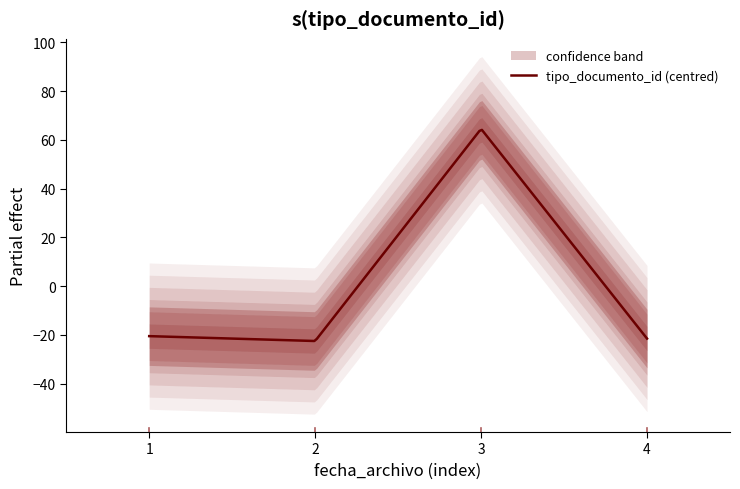

What is the minimum value for tipo_documento_id (centred)?

-22.5